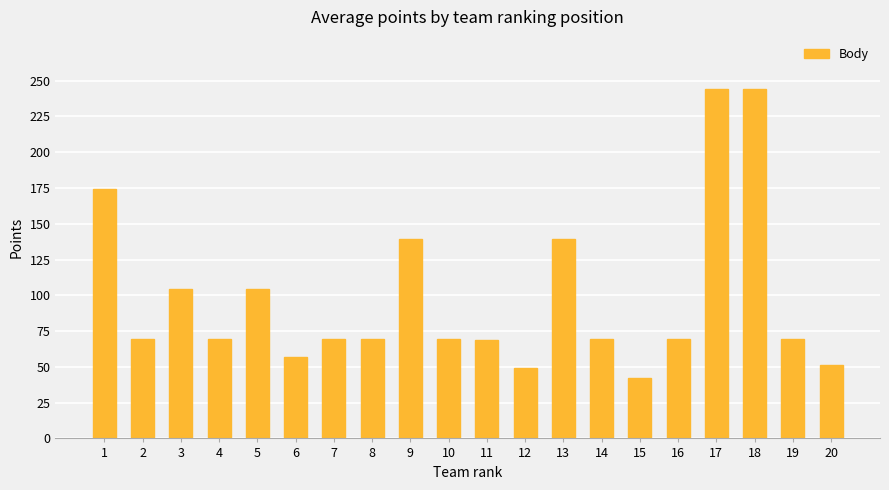

Which has a higher value, 7 or 18?

18